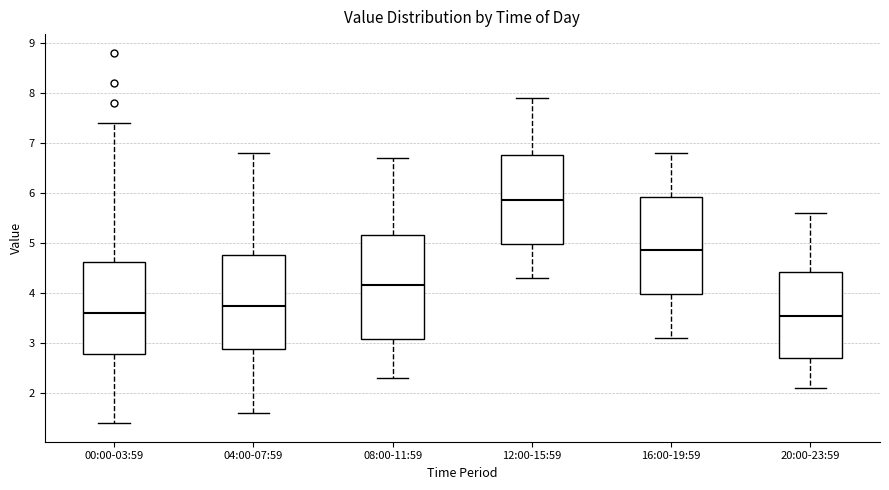

Where does the lower whisker of the box for 04:00-07:59 end on the y-axis? The values are not printed on the chart, so give them approximately, as read against the axis.

1.6